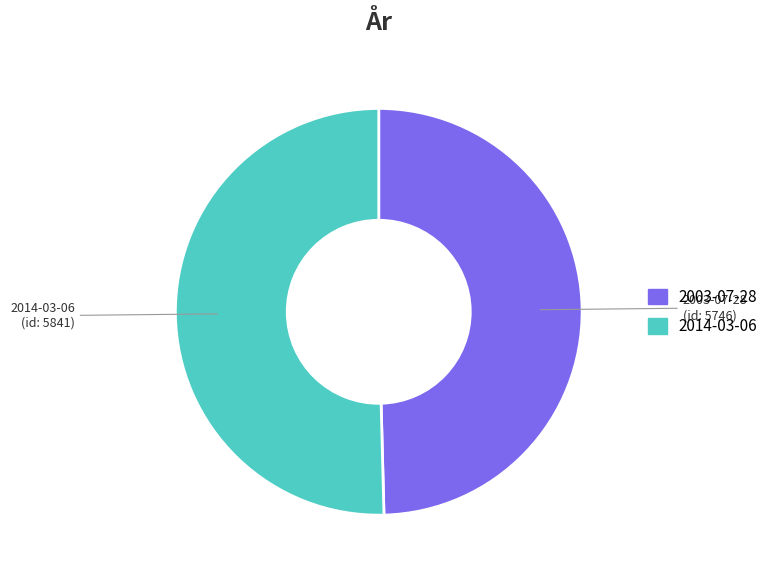

Do 2014-03-06 and 2003-07-28 together represent more than half of the pie?

Yes